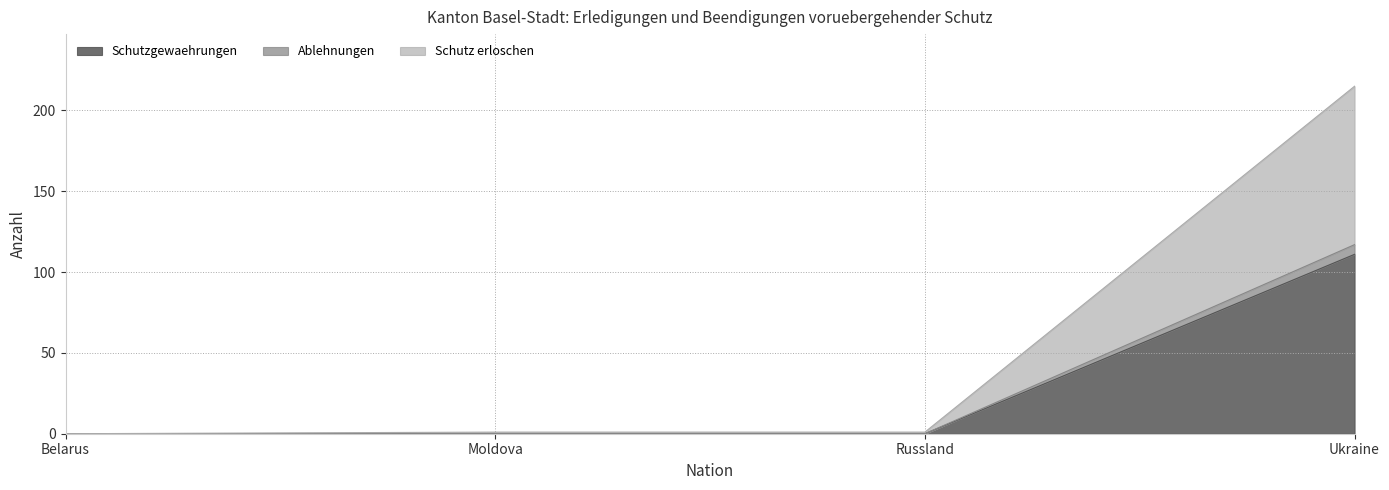

Reading left to right, list all the values displayed in this chart.

Schutzgewaehrungen: 0	0	0	111
Ablehnungen: 0	0	0	117
Schutz erloschen: 0	1	1	215